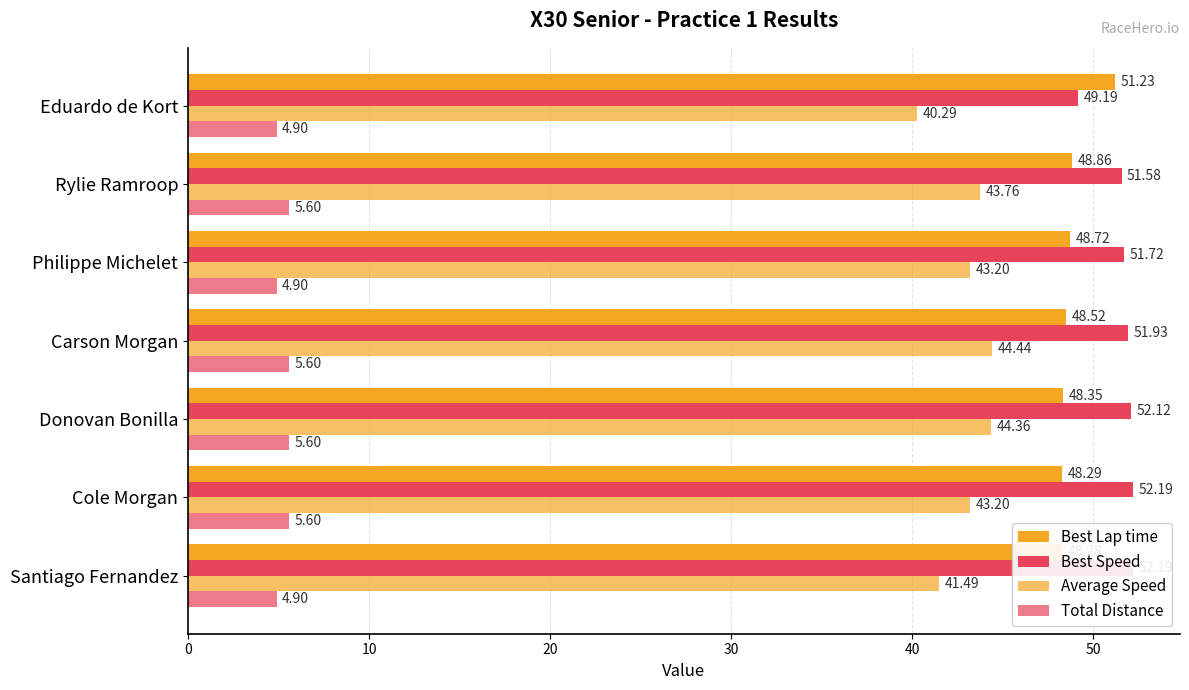

The Best Lap time series shows 87.4 at Rylie Ramroop. True or false?

False